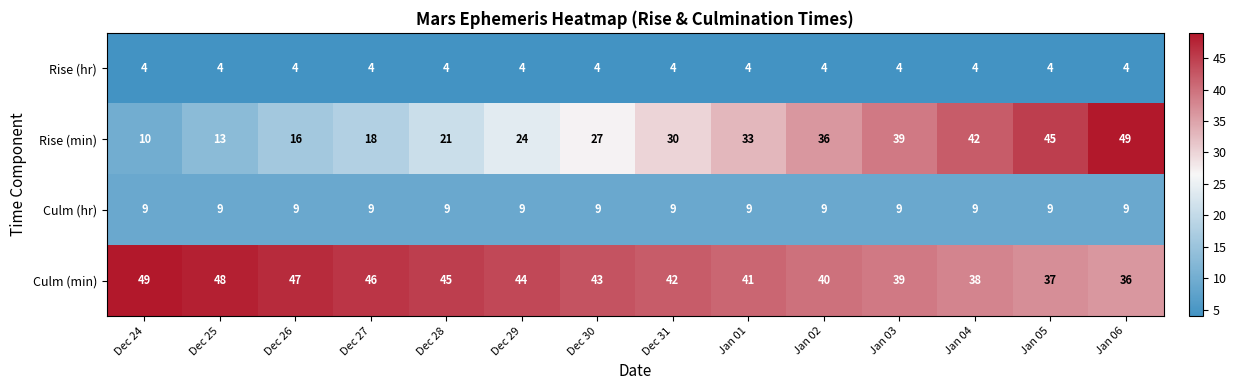

What is the difference between the Rise (min) values at Jan 03 and Dec 30?

12